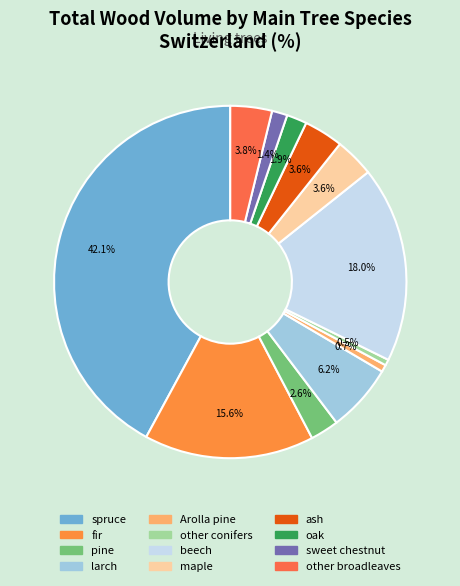

Combined, what portion of the pie is maple and other broadleaves?

7.4%